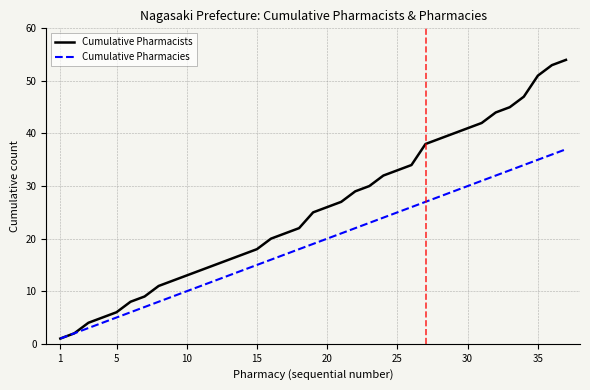

Rank the series by their maximum value, from lowest to highest.

Cumulative Pharmacies, Cumulative Pharmacists